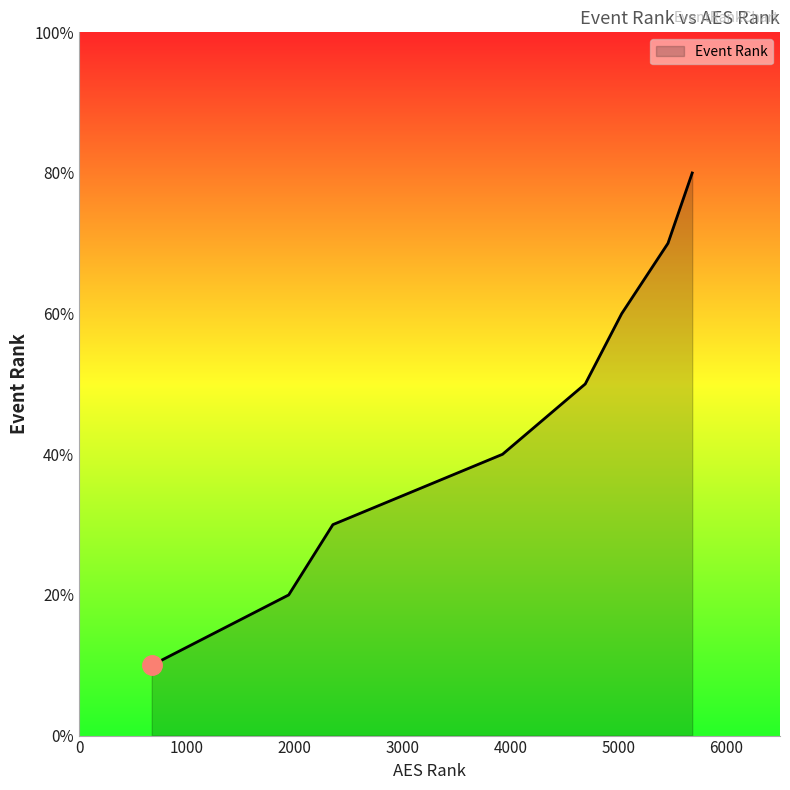

Does the chart display data point markers on the line(s)?

No